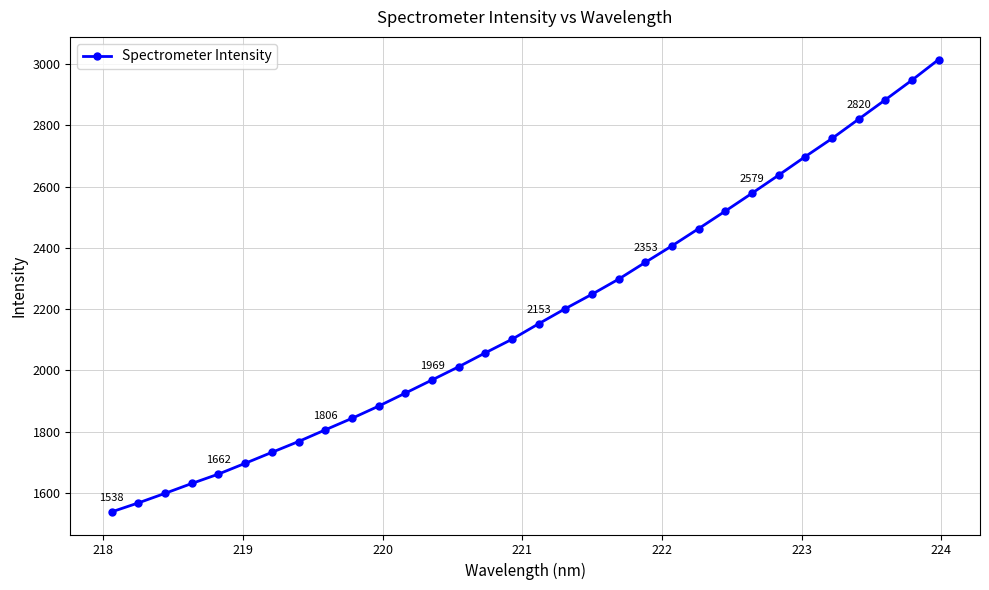

What is the value of the 17th point from the left?

2152.5